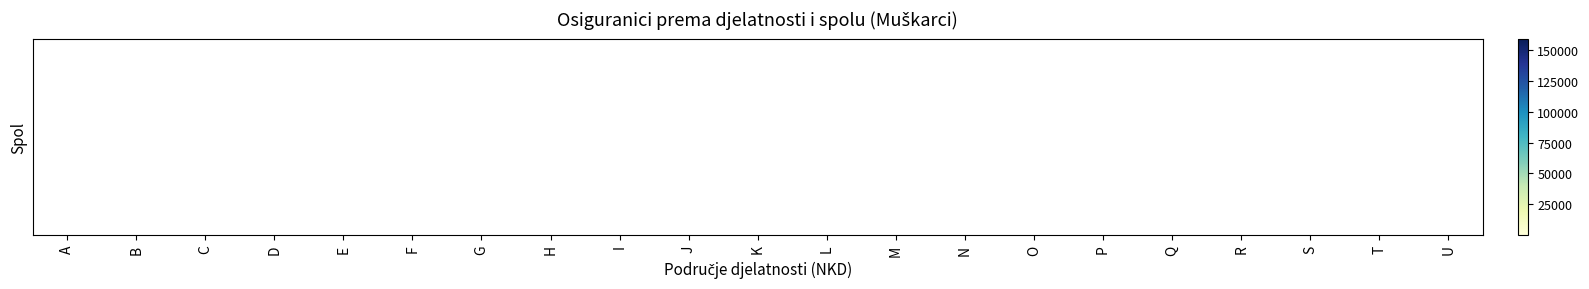

Rank the categories by value from lowest to highest.

U, T, B, L, D, S, K, R, E, Q, P, N, J, A, M, O, I, H, F, G, C